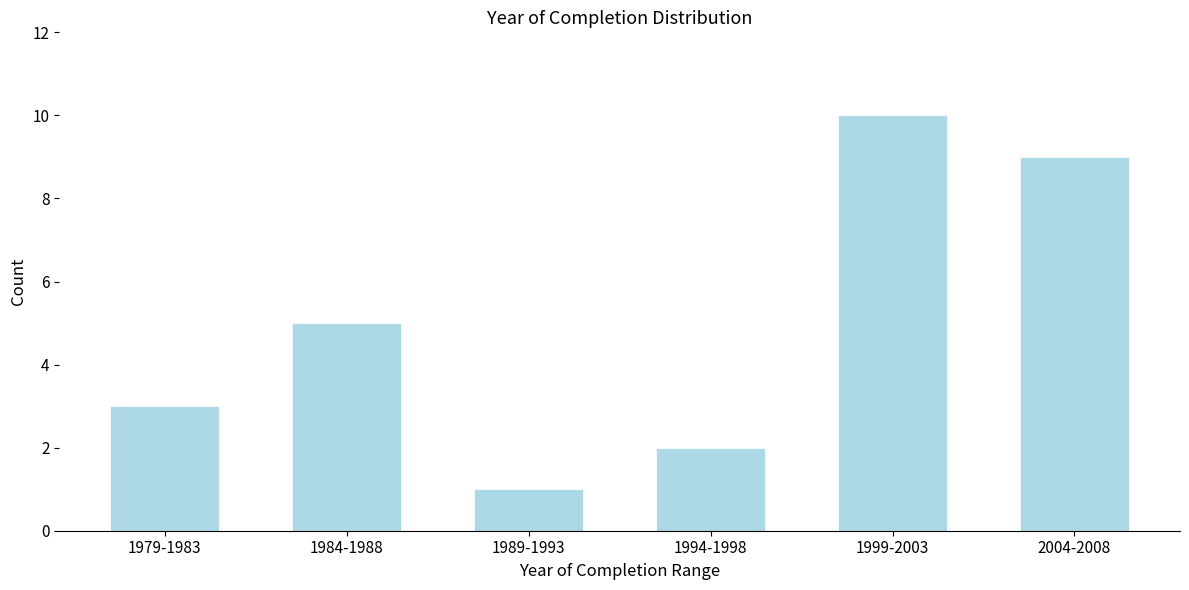

Reading left to right, transcribe all the data shown in this chart.

1979-1983=3	1984-1988=5	1989-1993=1	1994-1998=2	1999-2003=10	2004-2008=9